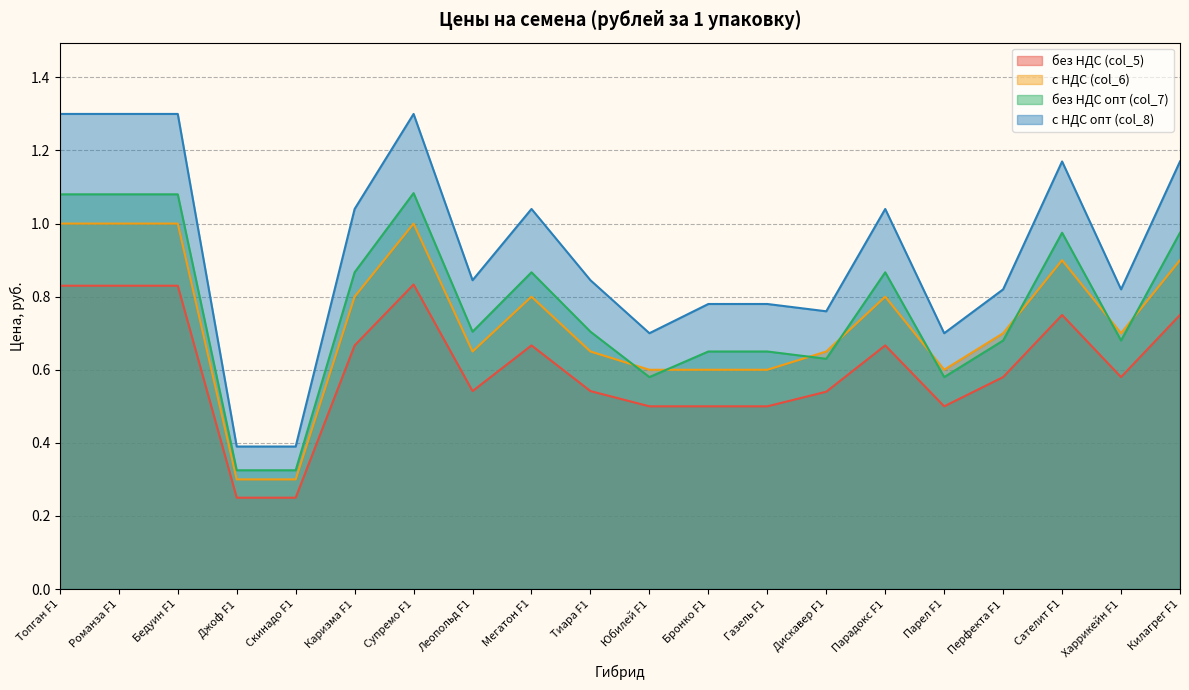

Reading left to right, transcribe all the data shown in this chart.

без НДС (col_5): 0.8	0.8	0.8	0.2	0.2	0.7	0.8	0.5	0.7	0.5	0.5	0.5	0.5	0.5	0.7	0.5	0.6	0.8	0.6	0.8
с НДС (col_6): 1.0	1.0	1.0	0.3	0.3	0.8	1.0	0.7	0.8	0.7	0.6	0.6	0.6	0.7	0.8	0.6	0.7	0.9	0.7	0.9
без НДС опт (col_7): 1.1	1.1	1.1	0.3	0.3	0.9	1.1	0.7	0.9	0.7	0.6	0.7	0.7	0.6	0.9	0.6	0.7	1.0	0.7	1.0
с НДС опт (col_8): 1.3	1.3	1.3	0.4	0.4	1.0	1.3	0.8	1.0	0.8	0.7	0.8	0.8	0.8	1.0	0.7	0.8	1.2	0.8	1.2